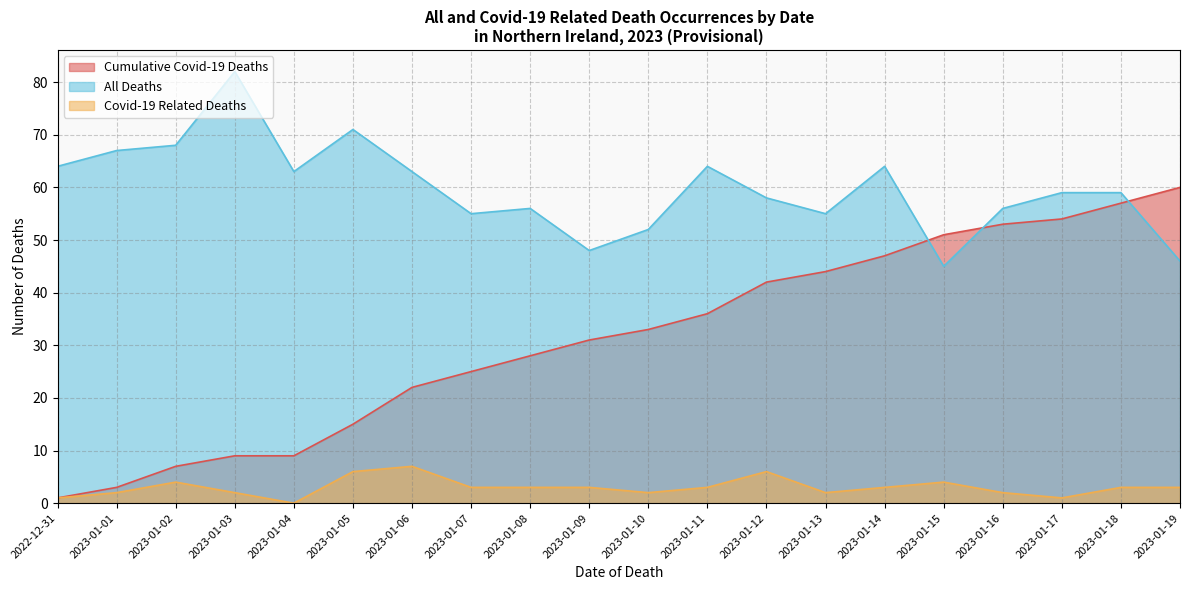

What are all the series names shown in the legend?

Cumulative Covid-19 Deaths, All Deaths, Covid-19 Related Deaths